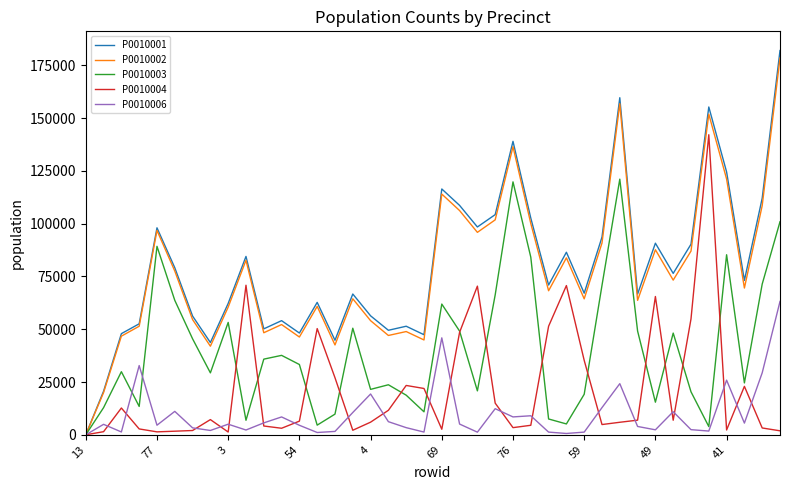

Does the chart have visible grid lines?

No